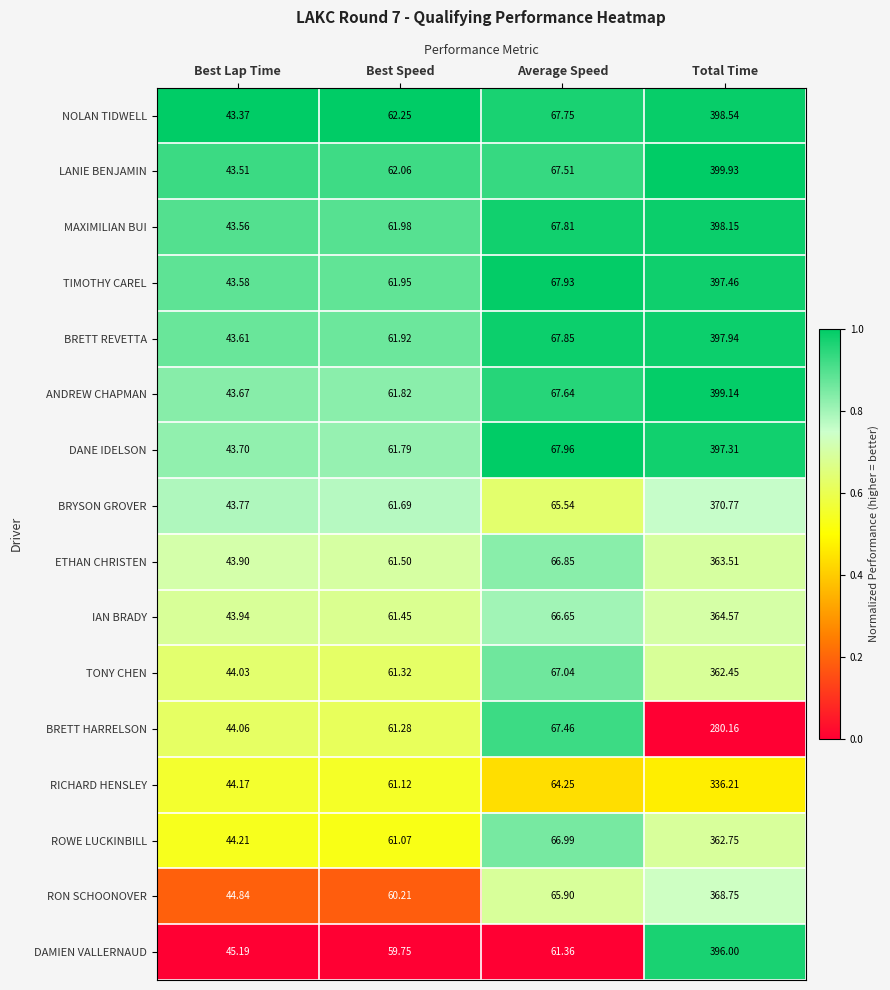

Where is ETHAN CHRISTEN nearest to the value 203?

Average Speed